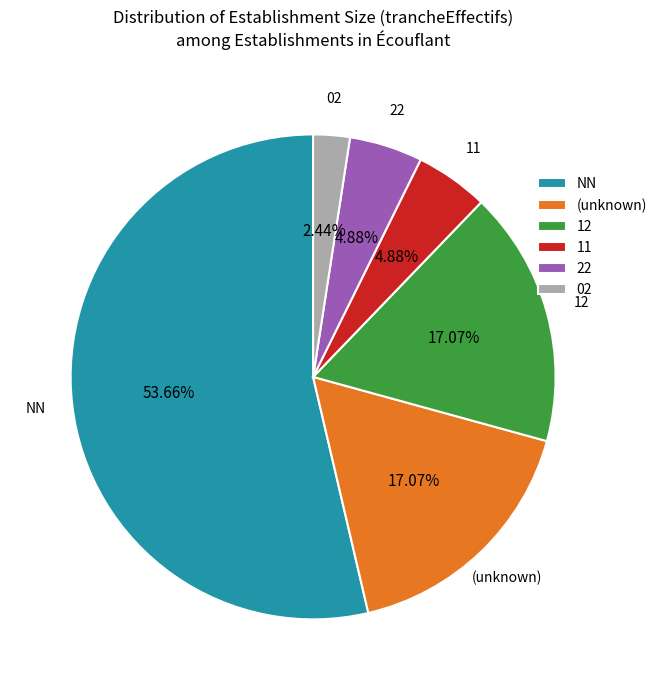

Which category has the biggest portion of the pie?

NN